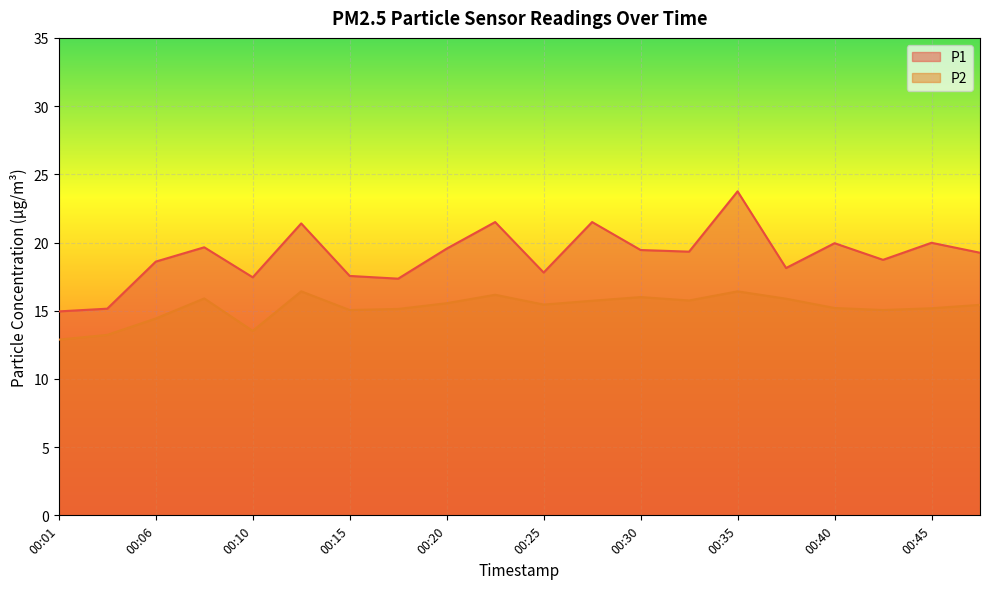

At which label does P2 reach its peak?

00:13